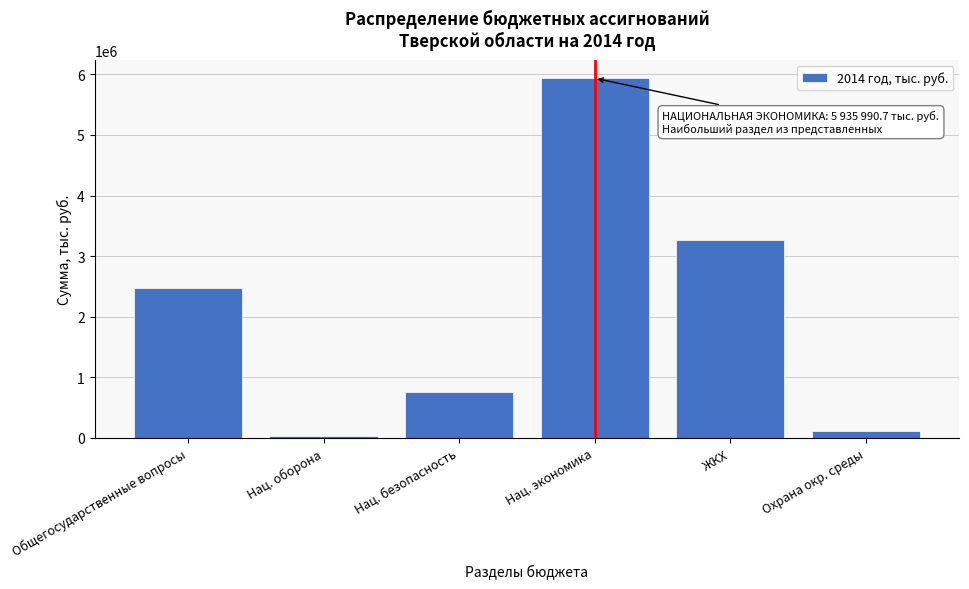

Reading right to left, what are all the values shown in this chart?

Охрана окр. среды=112830.6	ЖКХ=3272508.0	Нац. экономика=5935990.7	Нац. безопасность=761945.0	Нац. оборона=34930.1	Общегосударственные вопросы=2470607.1